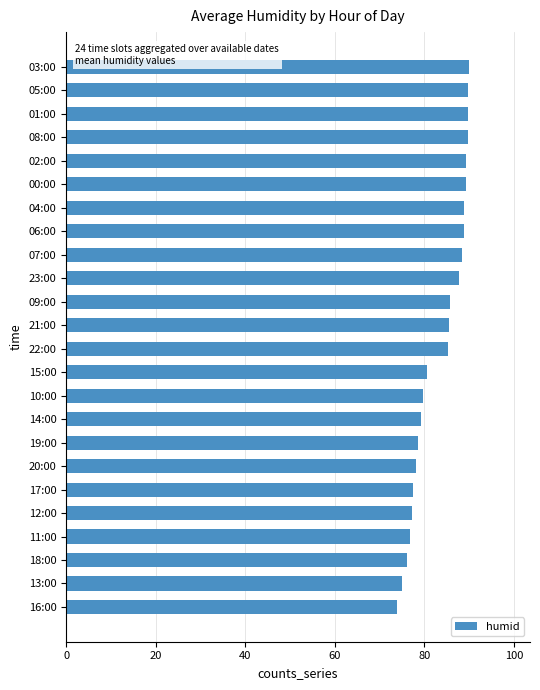

What is the maximum value shown in the chart?

90.1